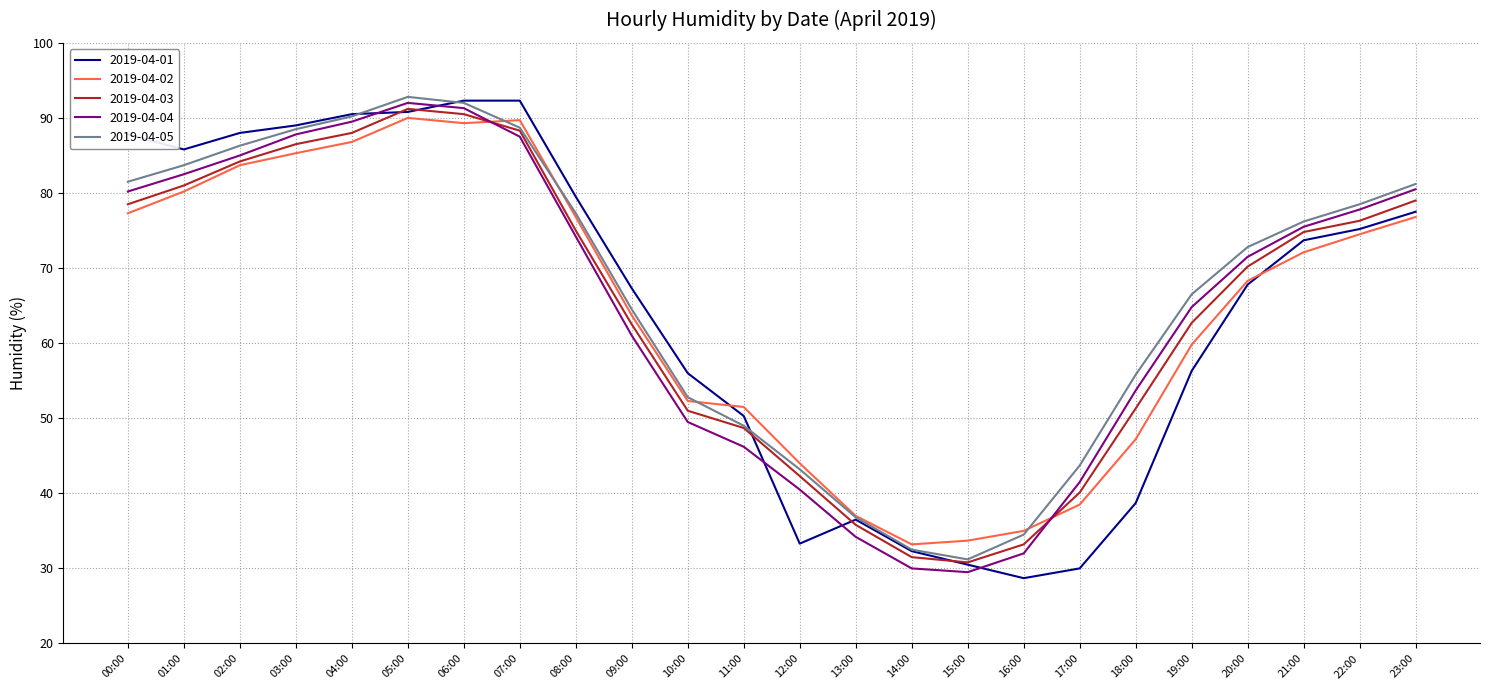

What position from the right is 07:00?

17